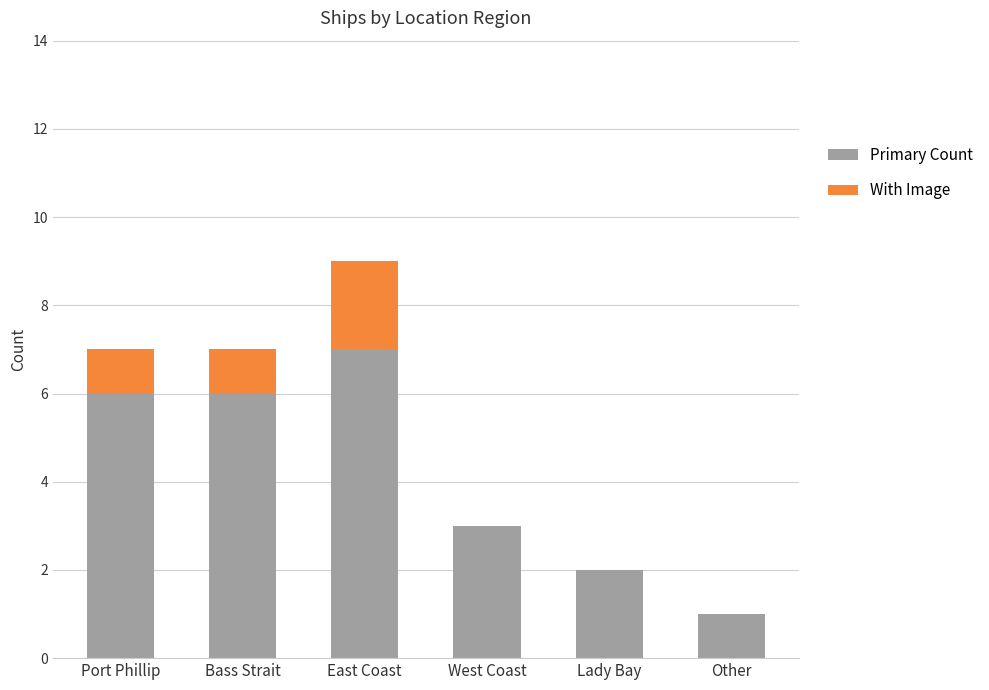

At which category is the sum across all series the highest?

East Coast